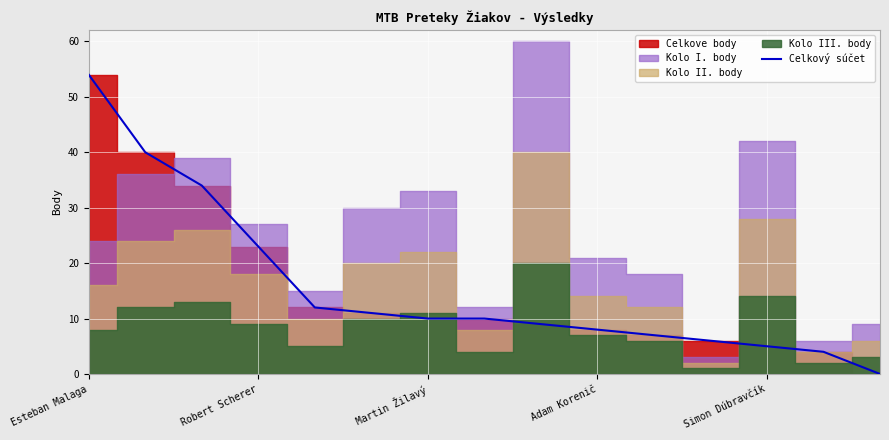

The value of Celkový súčet at Robert Scherer is 32. True or false?

False